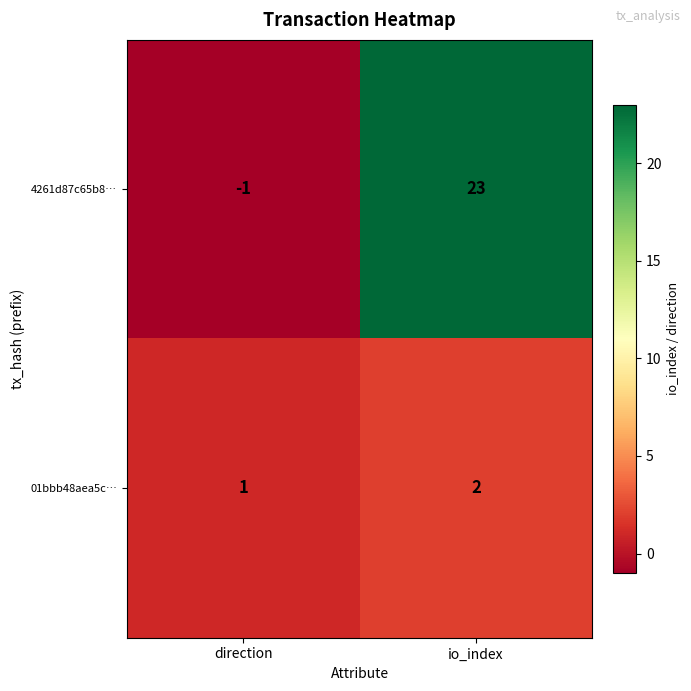

What is the spread (max minus min) of values at io_index?

21